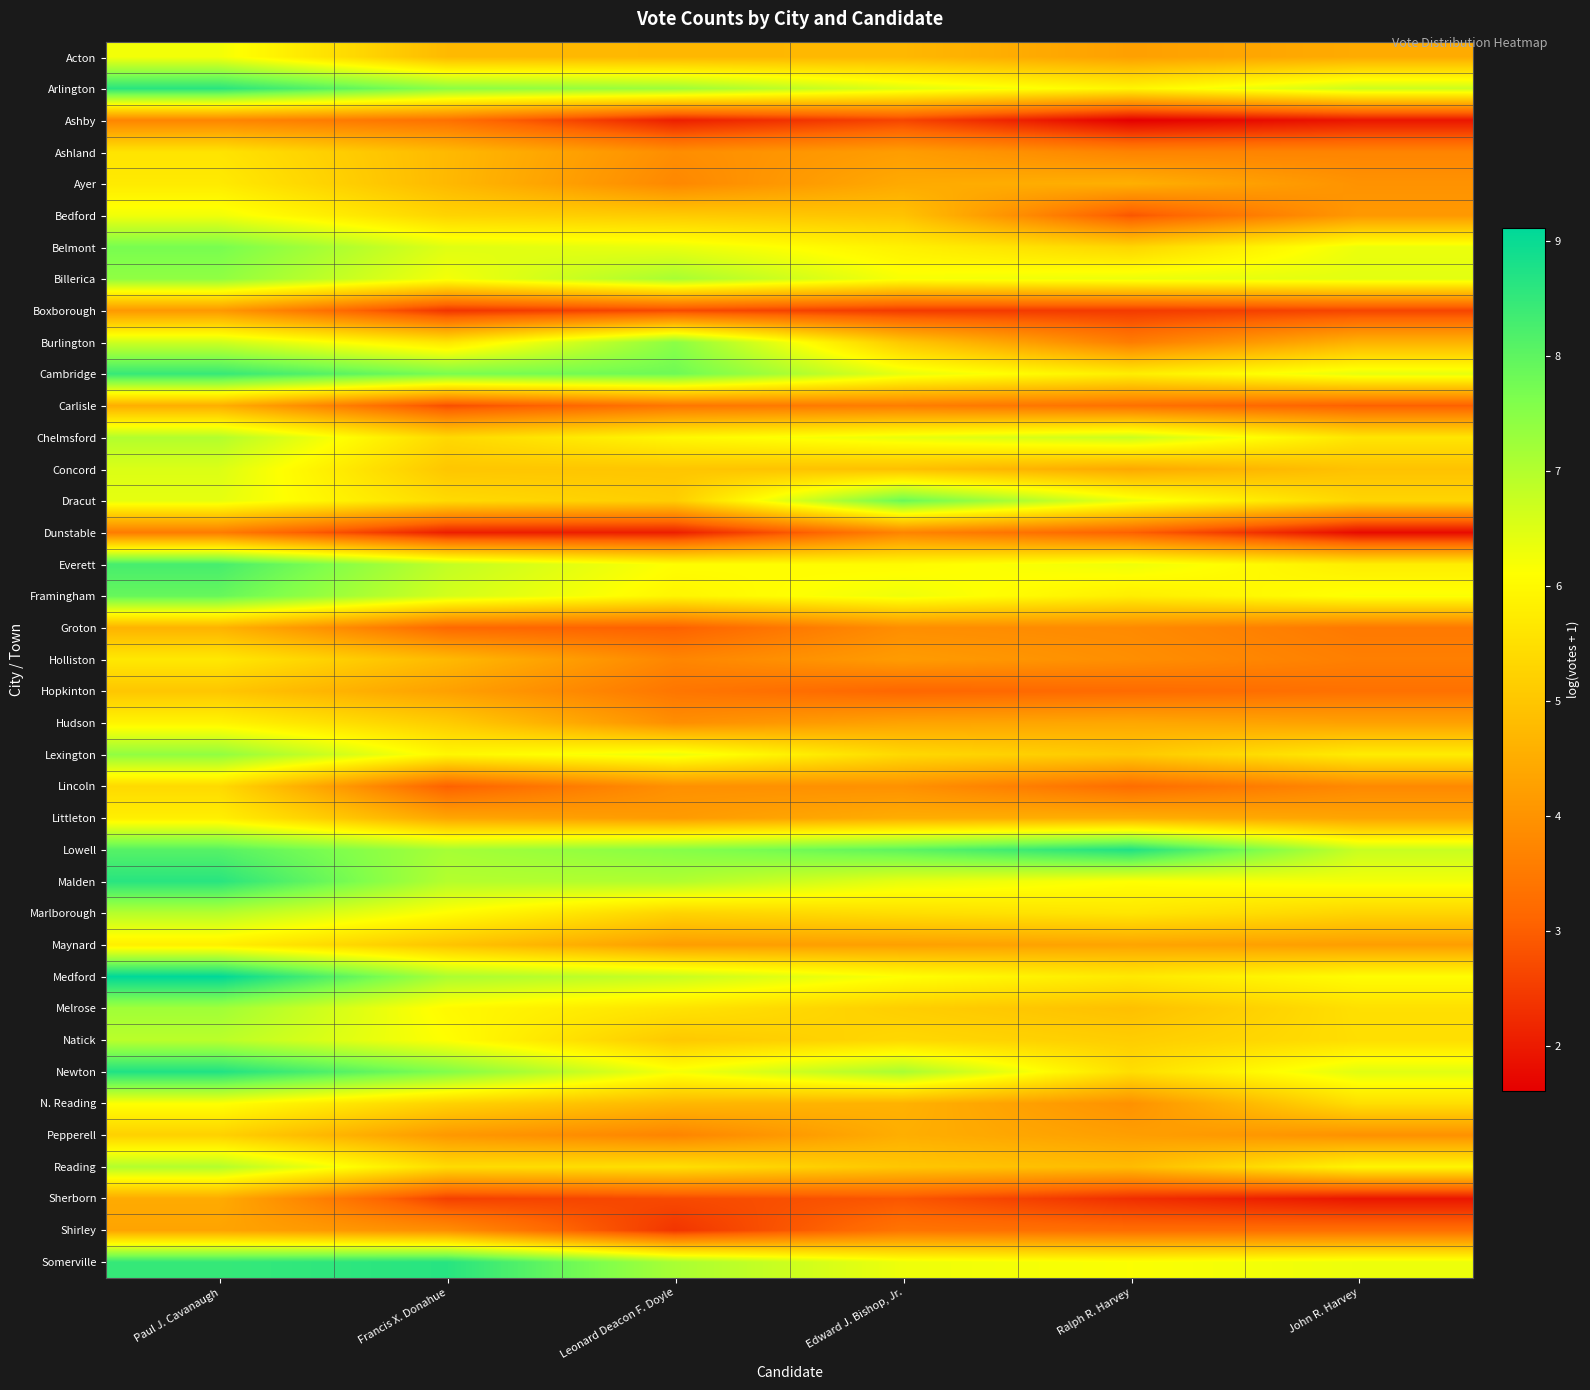

At which category is the sum across all series the highest?

Paul J. Cavanaugh